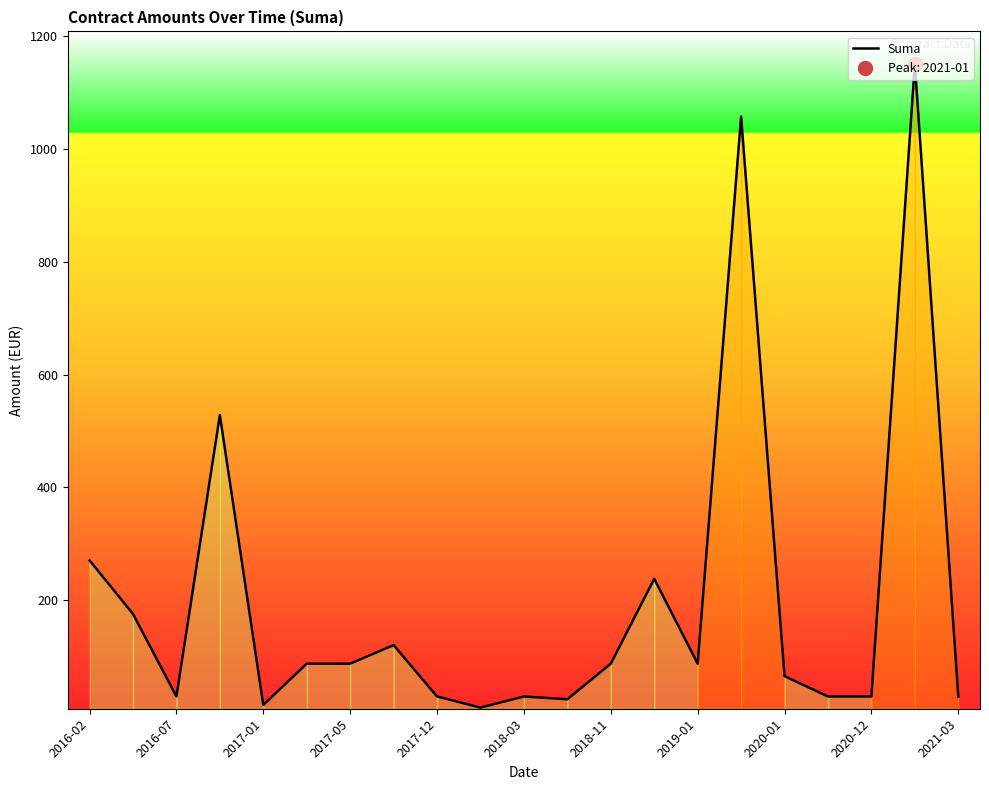

Is it true that the value at 2018-11 is 134.1?

False